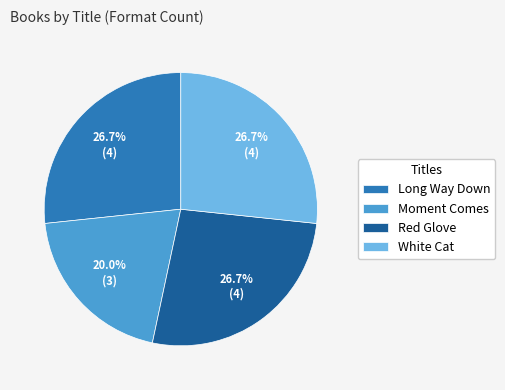

What portion of the pie excludes Red Glove?

73.3%